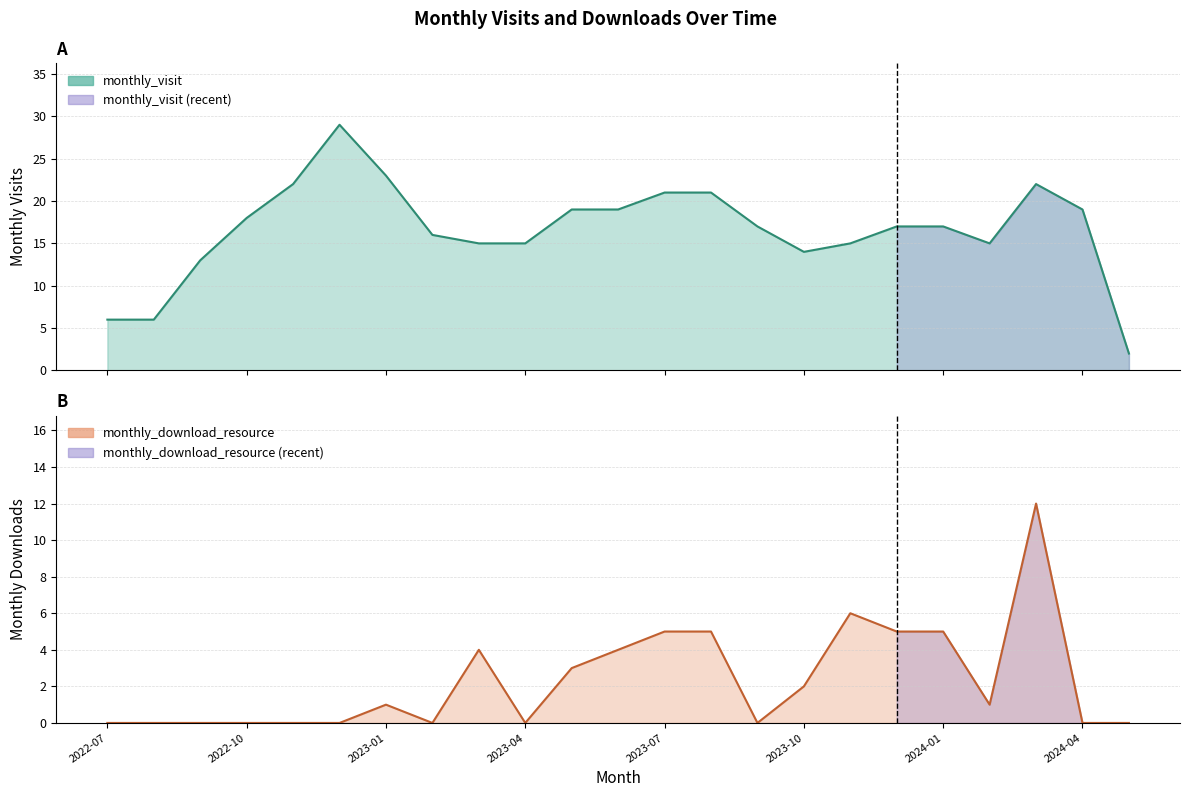

Which category has the highest value in the monthly_visit series?

2022-12